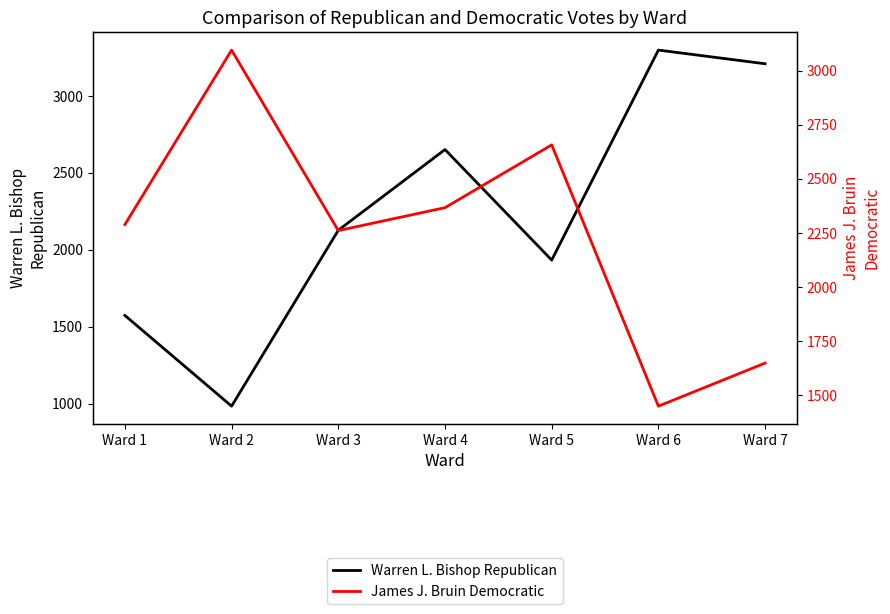

What is the lowest value of the Warren L. Bishop Republican series?

983